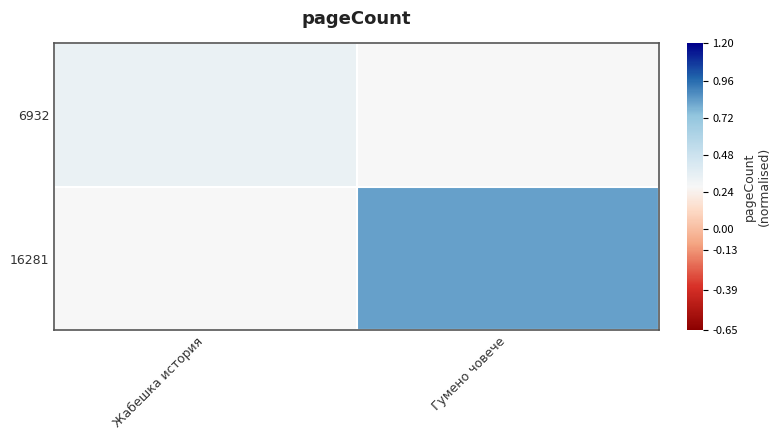

Rank the series by their average value, from lowest to highest.

6932, 16281